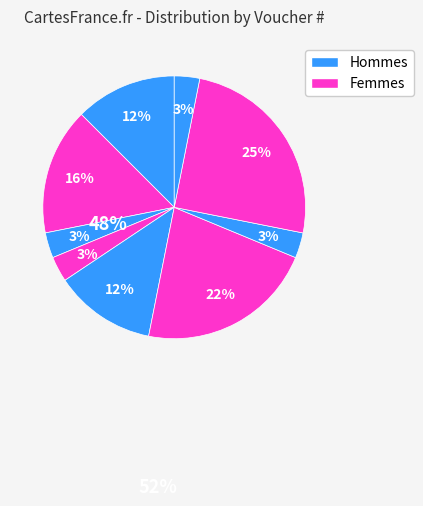

To the nearest percent, what is the average slice percentage?

11%